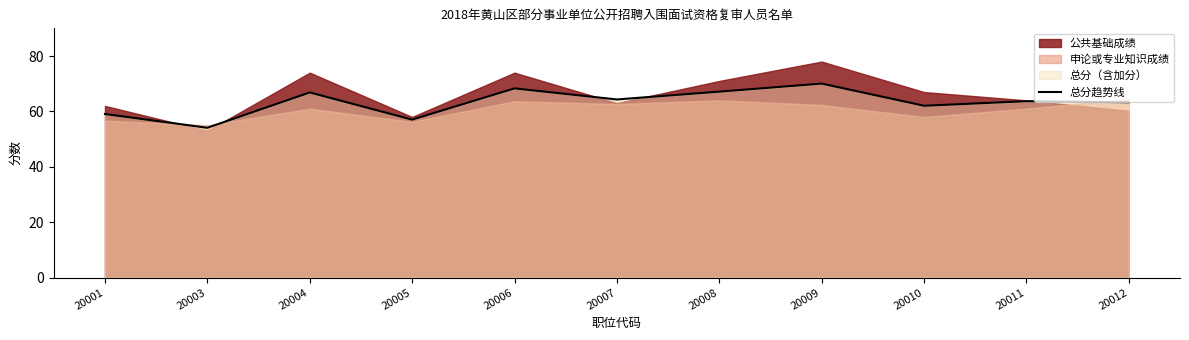

What is the minimum value shown in the chart?

54.1